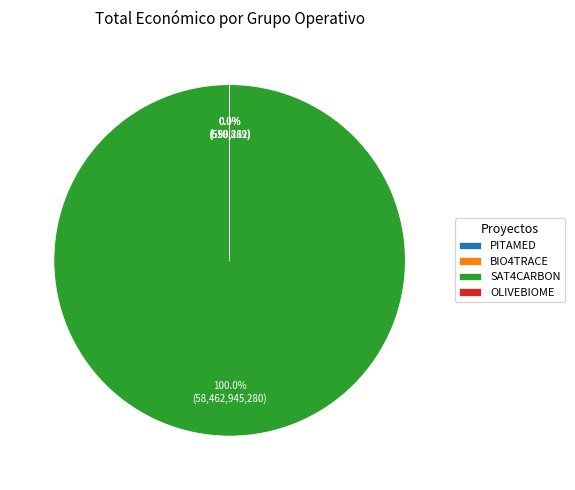

Does SAT4CARBON account for over 50% of the chart?

Yes